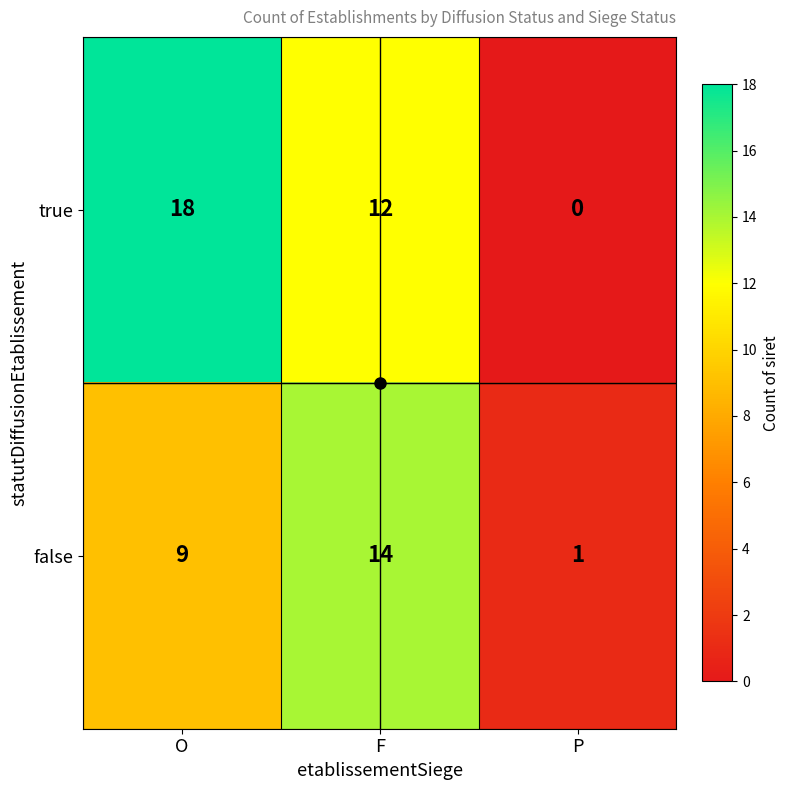

Between F and P, which series saw the biggest shift?

false